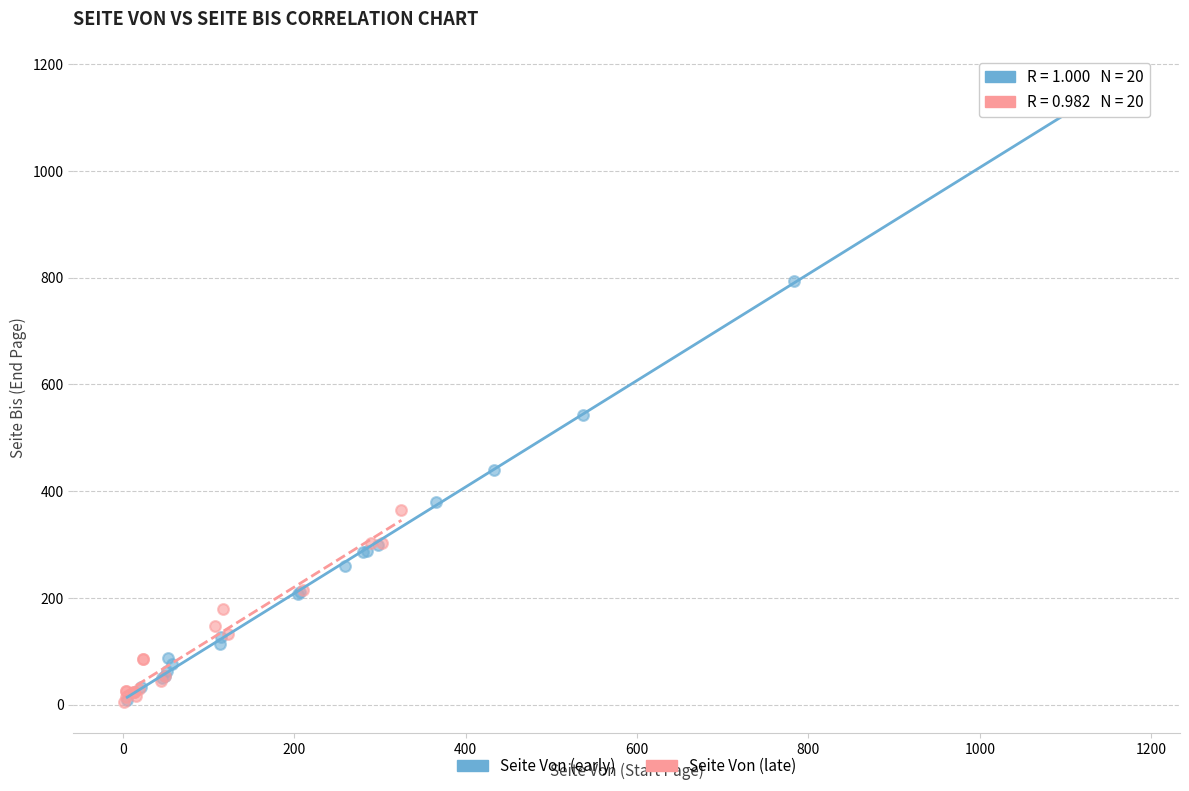

Which series has the widest spread of Y values?

Seite Von (early)